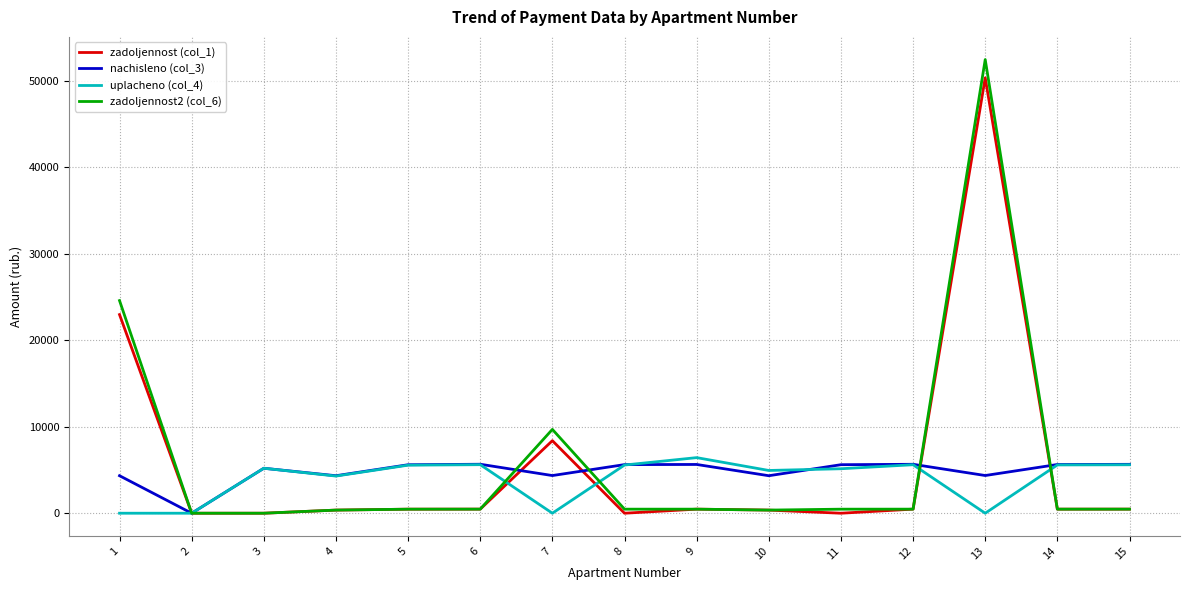

Which series has the largest range (max minus min)?

zadoljennost2 (col_6)